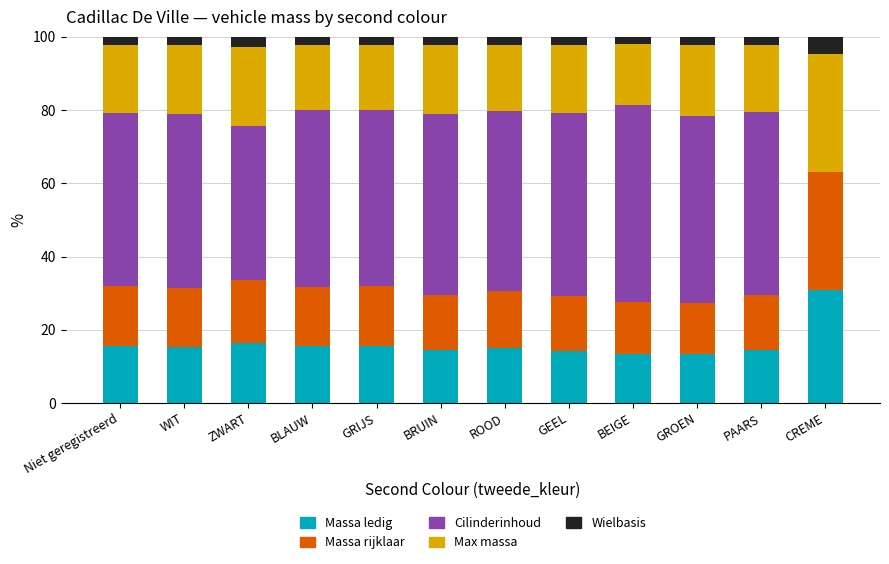

What is the sum of all Massa ledig values?

194.1